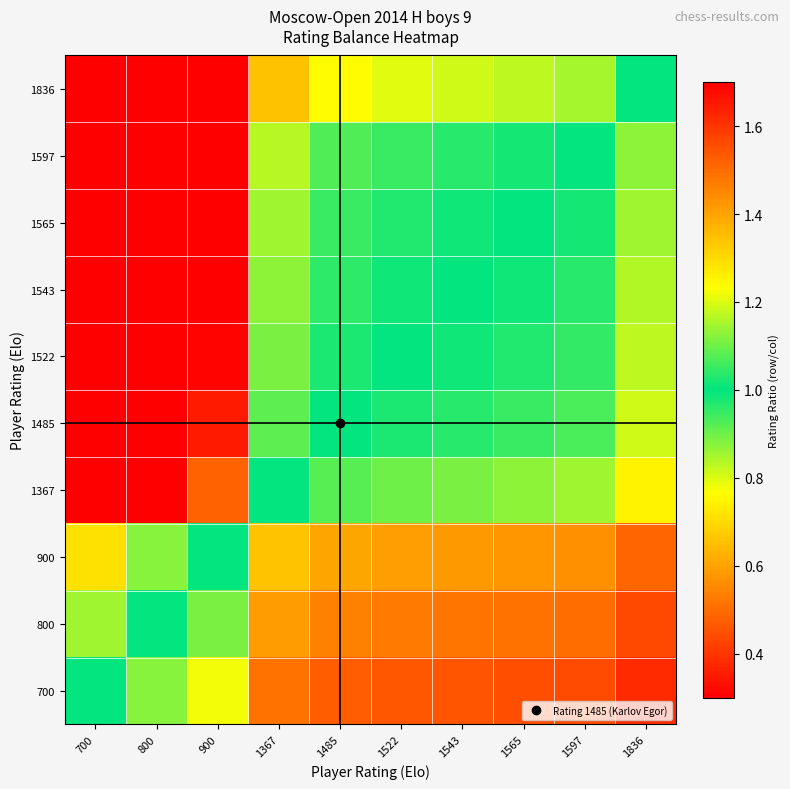

List the series in order of their peak value, highest first.

1836, 1597, 1565, 1543, 1522, 1485, 1367, 900, 800, 700